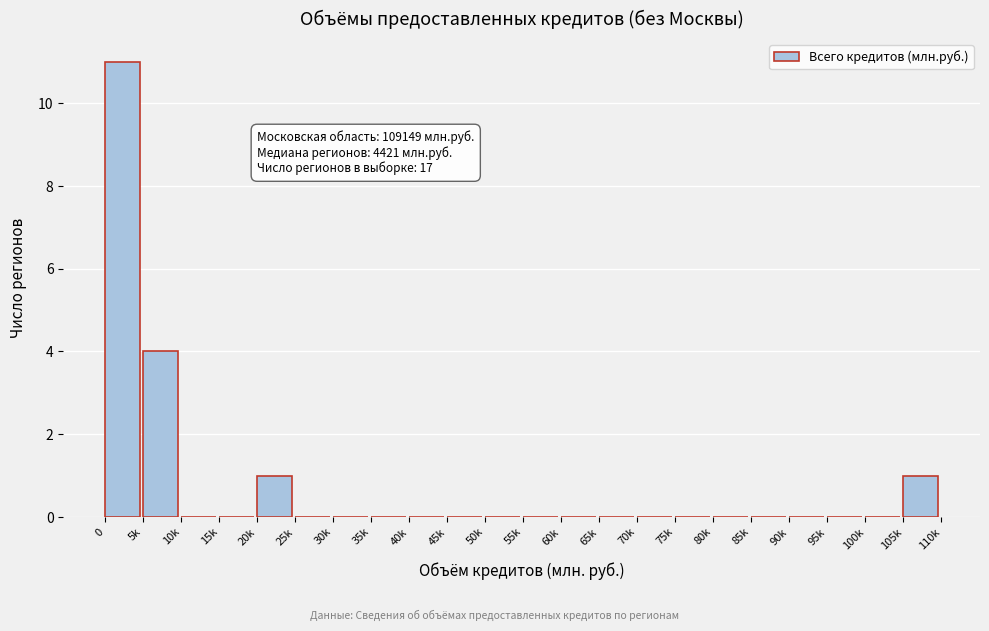

Reading right to left, transcribe all the data shown in this chart.

105k=1	100k=0	95k=0	90k=0	85k=0	80k=0	75k=0	70k=0	65k=0	60k=0	55k=0	50k=0	45k=0	40k=0	35k=0	30k=0	25k=0	20k=1	15k=0	10k=0	5k=4	0=11